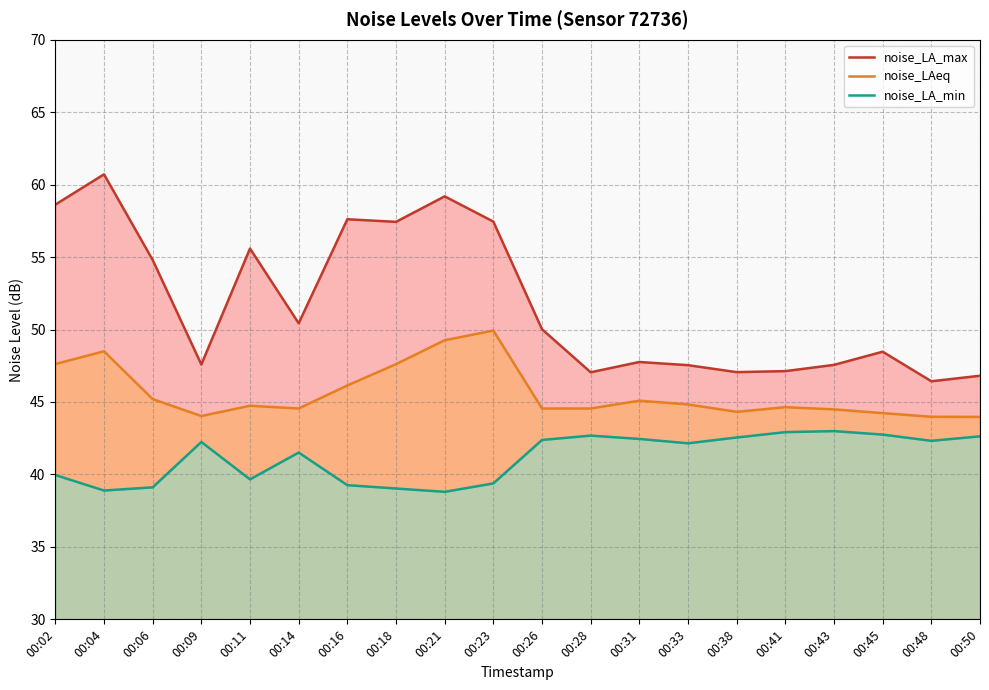

True or false: noise_LAeq has a value of 15.2 at 00:16.

False